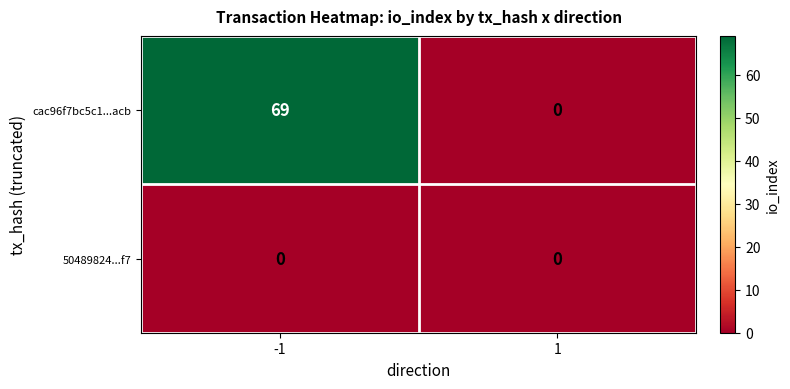

What is the difference between the maximum and minimum values in the cac96f7bc5c1...acb series?

69